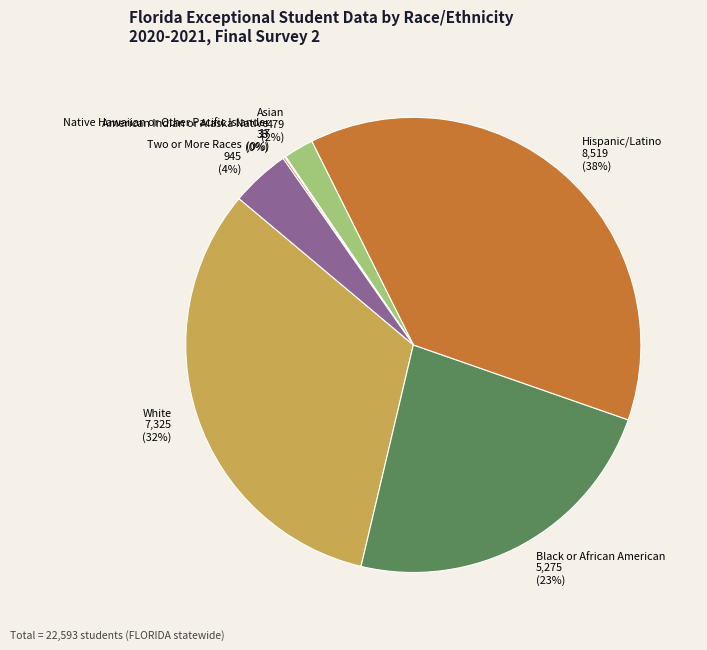

Is the sum of Two or More Races and Hispanic/Latino greater than half?

No